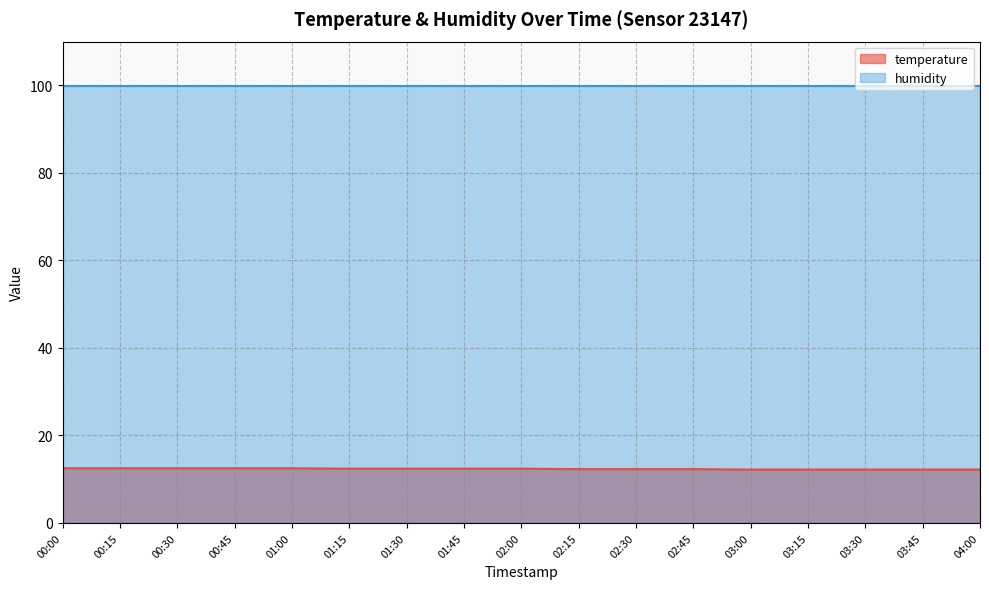

Reading right to left, extract all data points from this chart.

04:00=12.2	03:45=12.2	03:30=12.2	03:15=12.2	03:00=12.2	02:45=12.3	02:30=12.3	02:15=12.3	02:00=12.4	01:45=12.4	01:30=12.4	01:15=12.4	01:00=12.5	00:45=12.5	00:30=12.5	00:15=12.5	00:00=12.5